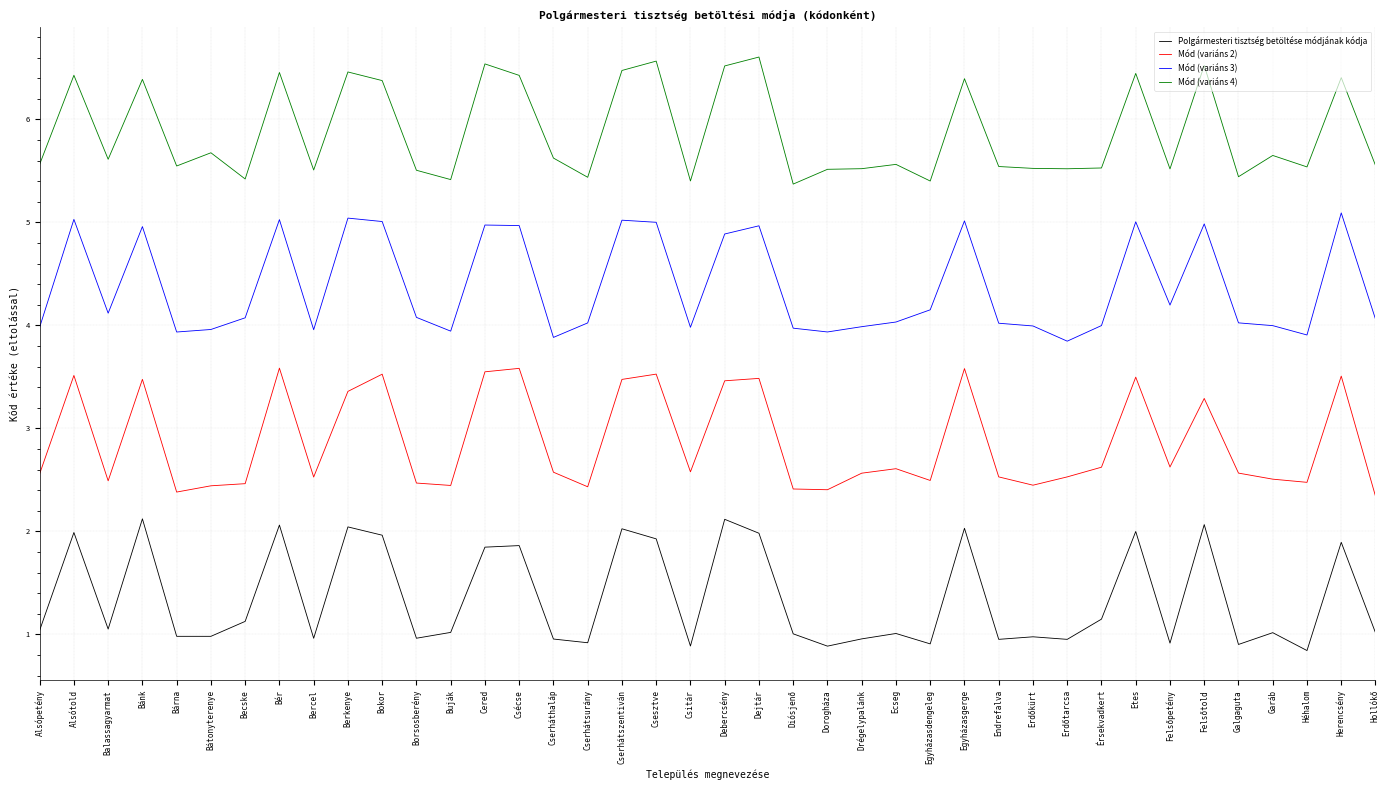

What position from the right is Ecseg?

15